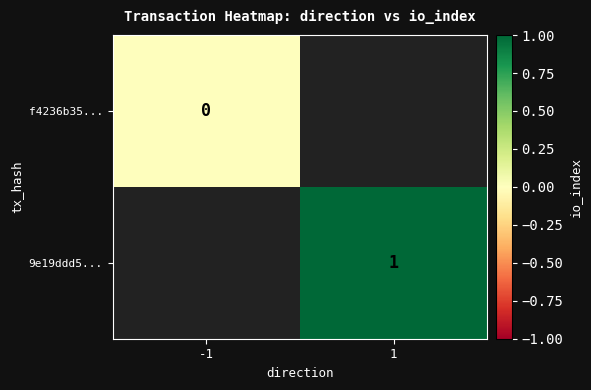

True or false: 9e19ddd5... has a value of 1 at 1.

True